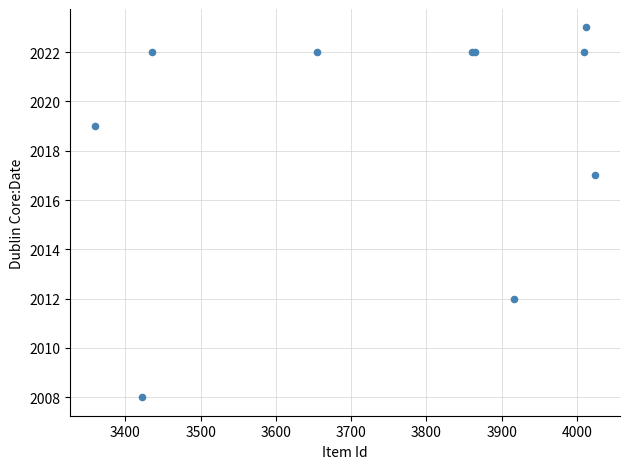

What Y value in the scatter plot is closest to 2015?

2017